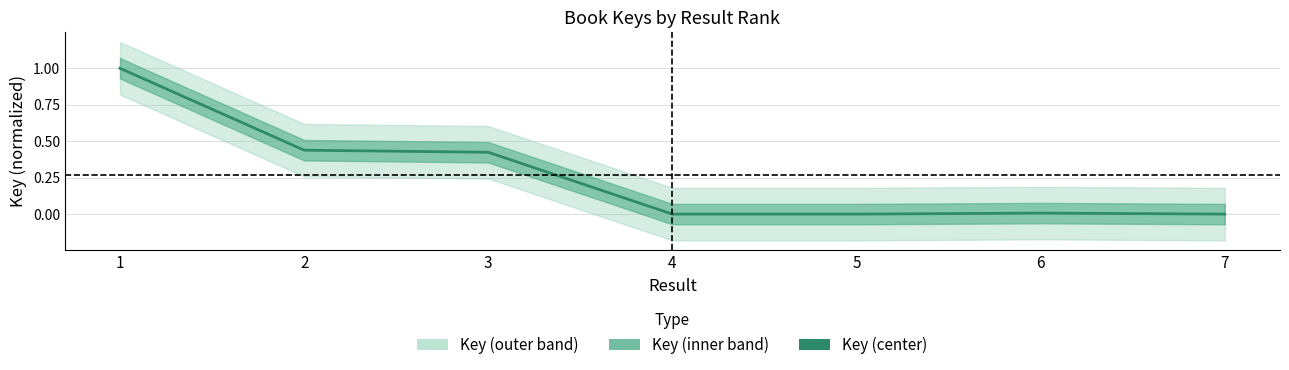

At which category does the data reach its first local peak?

6